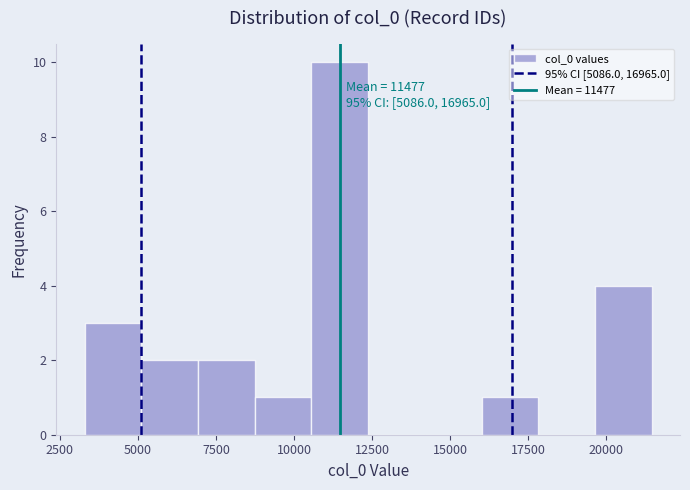

Around what value on the x-axis is the tallest bar? Give the approximate position of its centre, as read against the axis.

11500